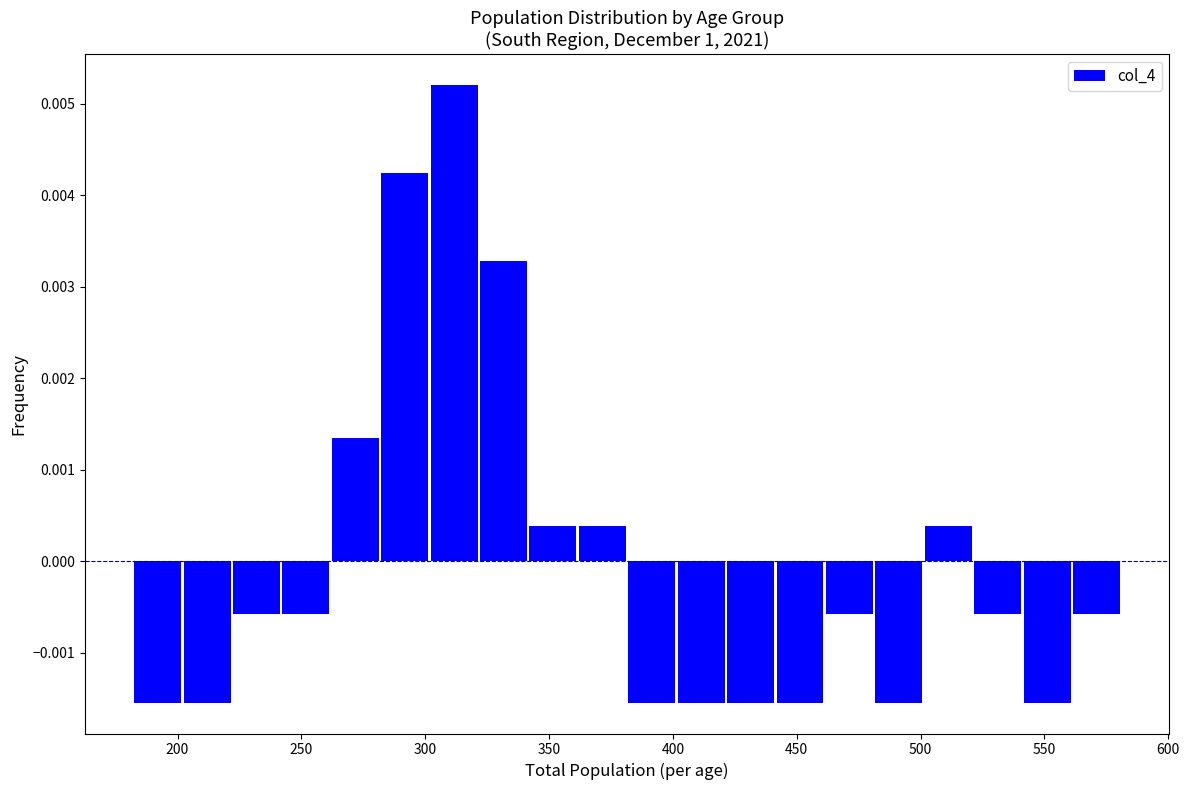

Read against the x-axis, roughly where is the centre of the tallest bar?

310